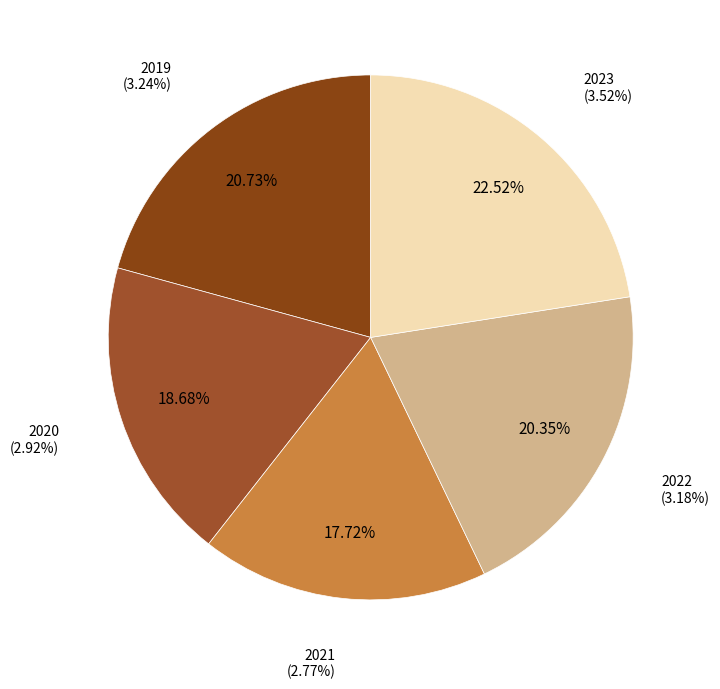

Which has a higher value, 2019 or 2020?

2019